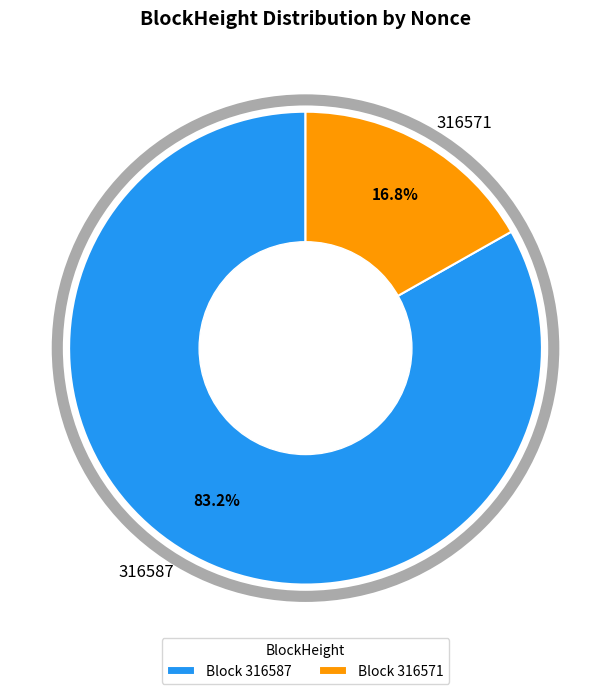

To the nearest percent, what is the difference between the largest and smallest slice percentages?

66%